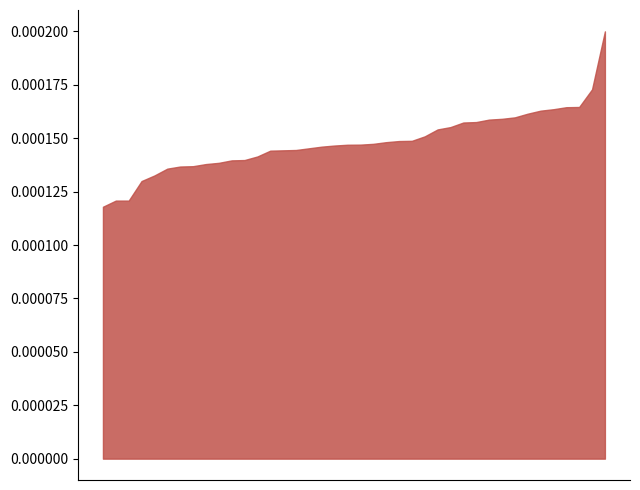

Rank the categories by P1 value from lowest to highest.

01:26, 00:48, 01:28, 00:21, 01:21, 01:31, 00:41, 01:00, 01:08, 00:13, 00:36, 00:26, 00:43, 00:58, 01:41, 00:28, 00:08, 01:23, 00:53, 00:06, 01:33, 01:16, 01:18, 00:33, 00:23, 01:36, 00:51, 00:11, 00:01, 01:03, 00:38, 00:55, 01:38, 00:31, 01:13, 01:11, 00:18, 00:03, 01:05, 00:46